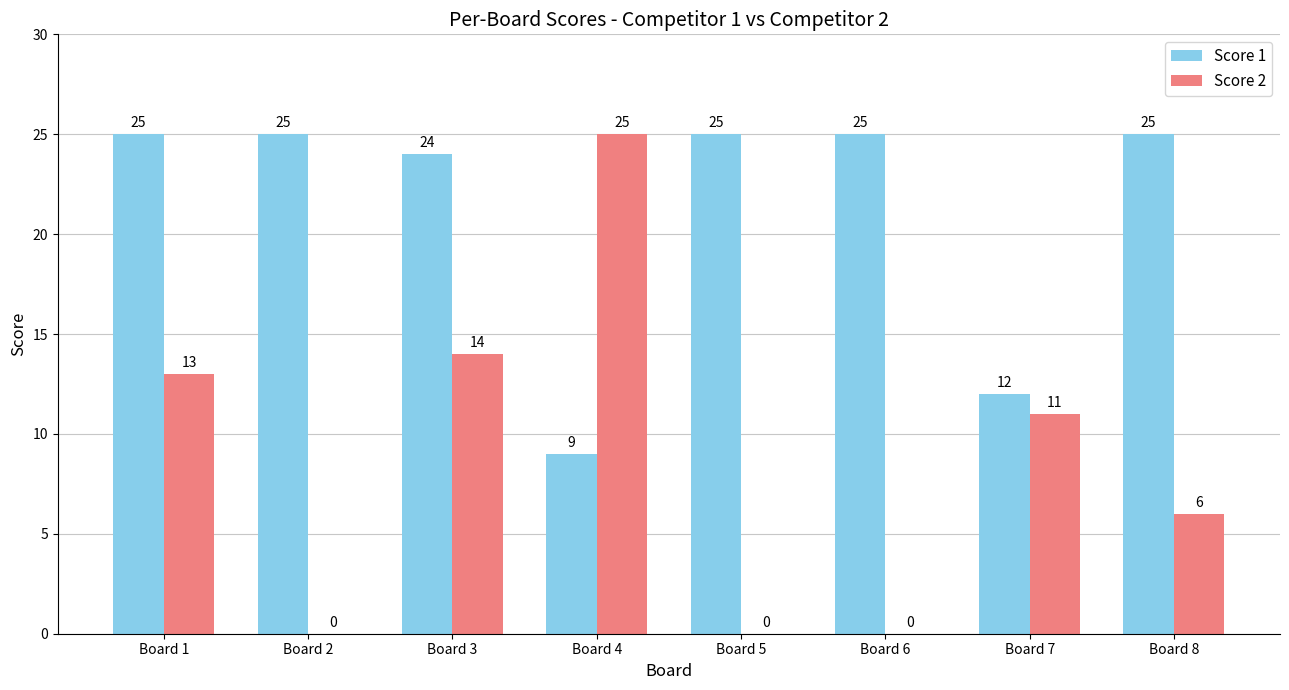

True or false: Score 1 has a value of 25 at Board 1.

True